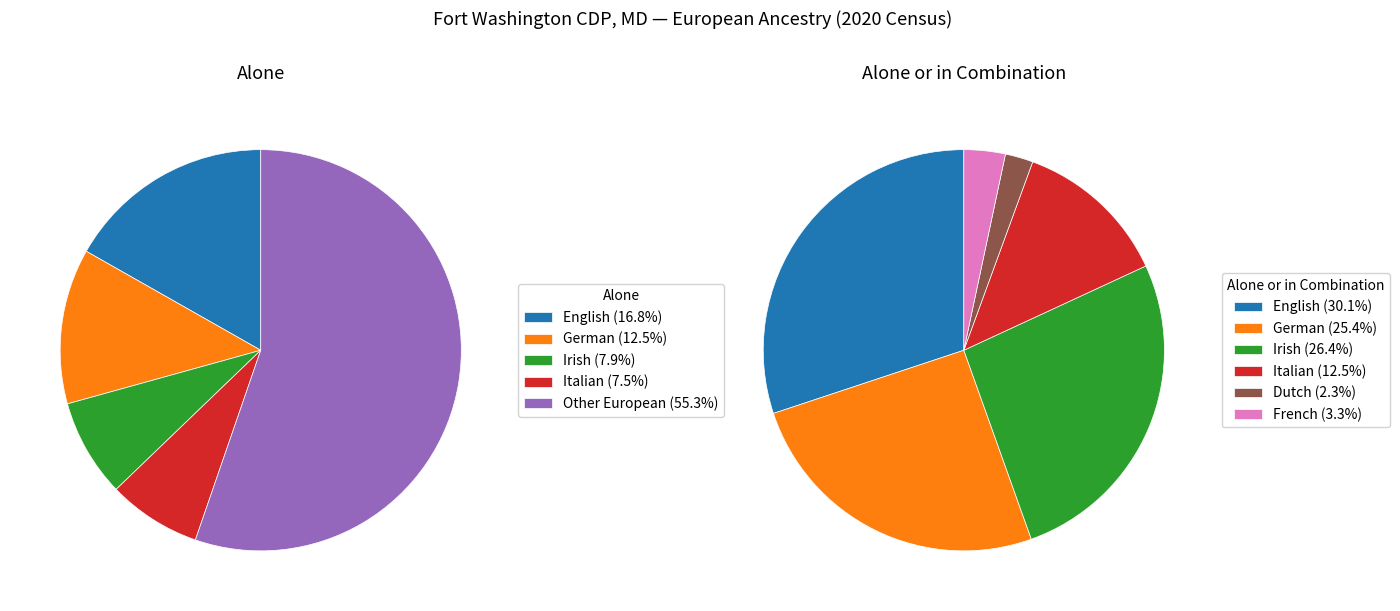

To the nearest percent, what portion does German alone represent?

13%